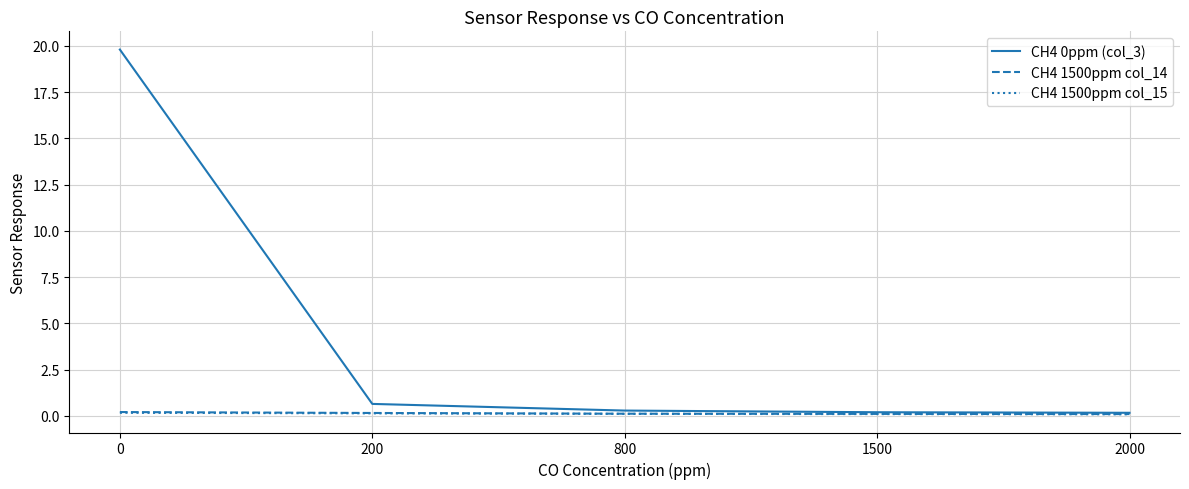

The CH4 1500ppm col_14 series shows 0.1 at 1500. True or false?

True